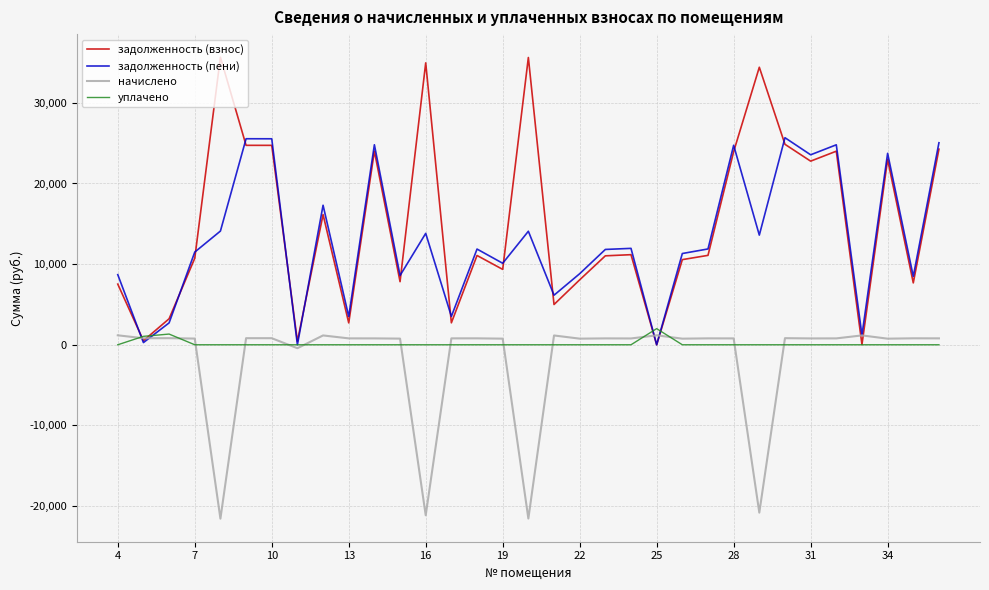

What is the minimum value shown in the chart?

-21560.2